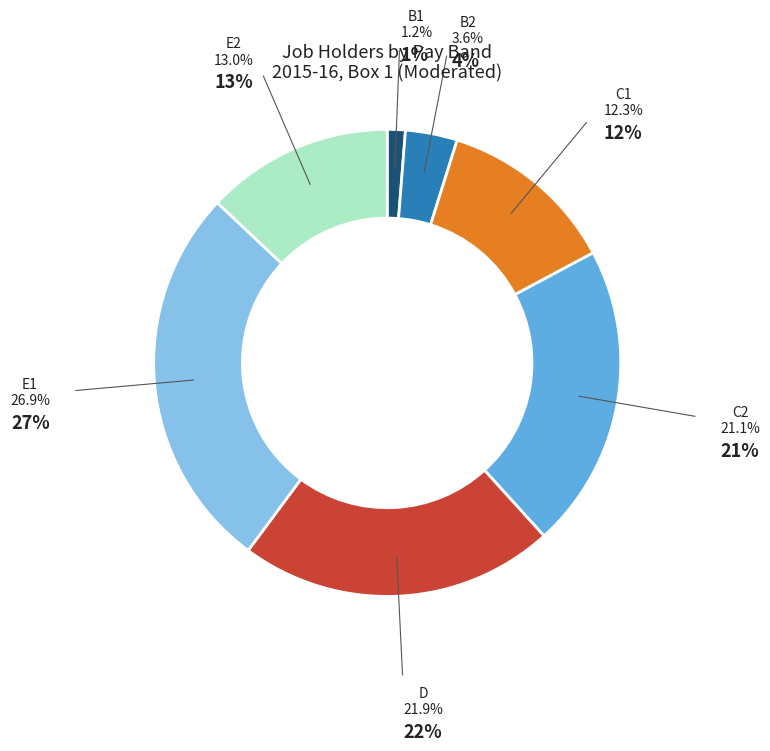

To the nearest percent, what portion does B1 represent?

1%